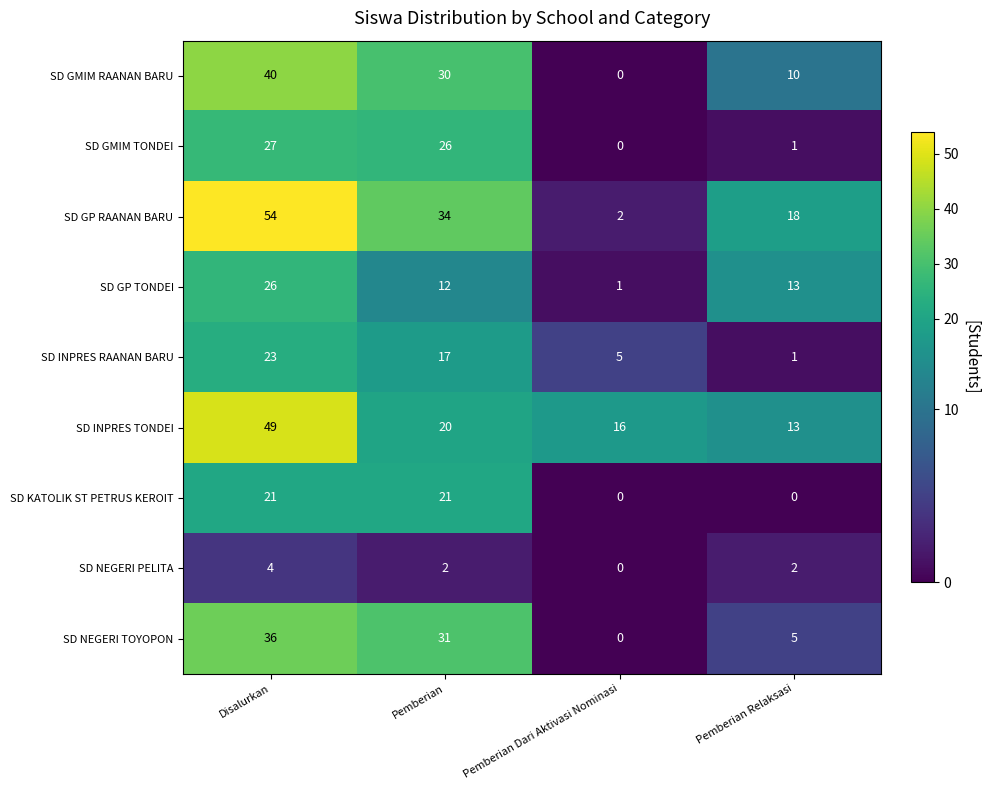

Rank the series by their maximum value, from lowest to highest.

SD NEGERI PELITA, SD KATOLIK ST PETRUS KEROIT, SD INPRES RAANAN BARU, SD GP TONDEI, SD GMIM TONDEI, SD NEGERI TOYOPON, SD GMIM RAANAN BARU, SD INPRES TONDEI, SD GP RAANAN BARU